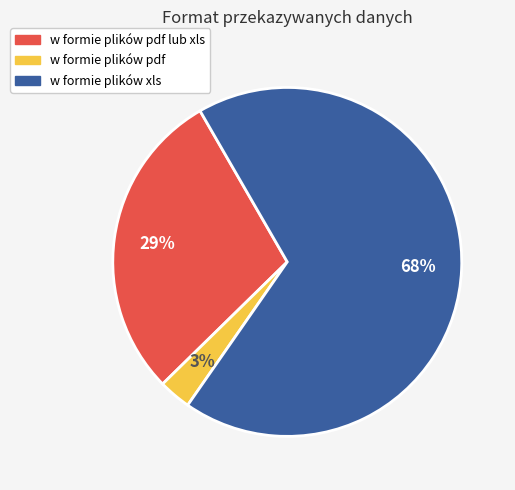

To the nearest percent, what is the average slice percentage?

33%